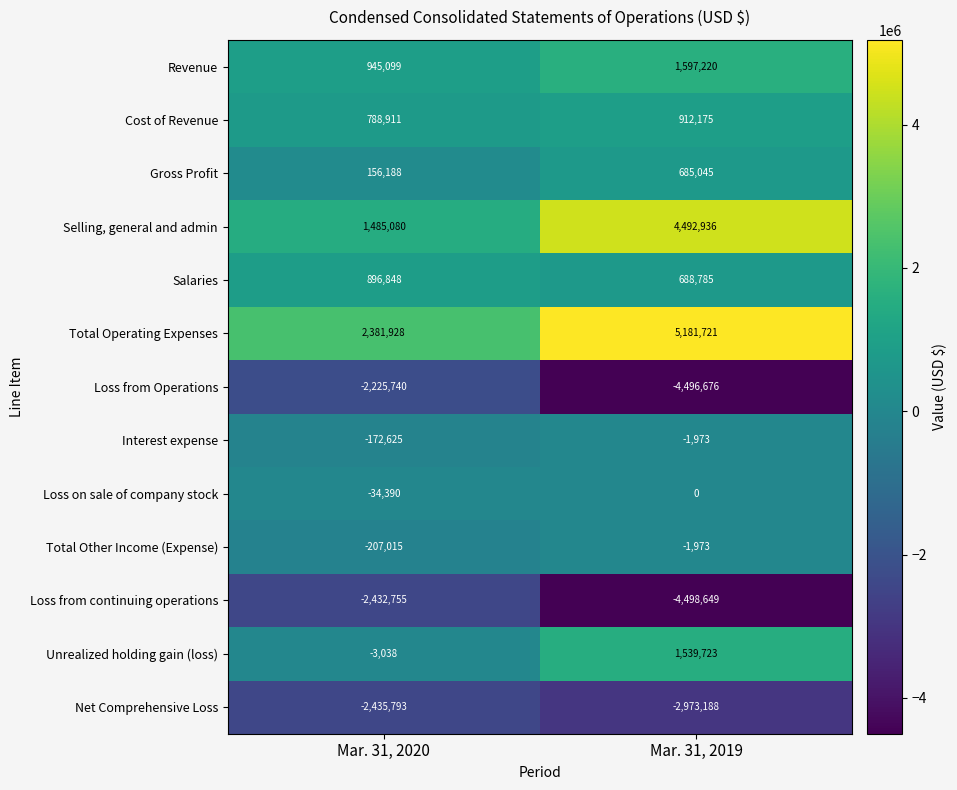

The Revenue series shows 1597220 at Mar. 31, 2019. True or false?

True